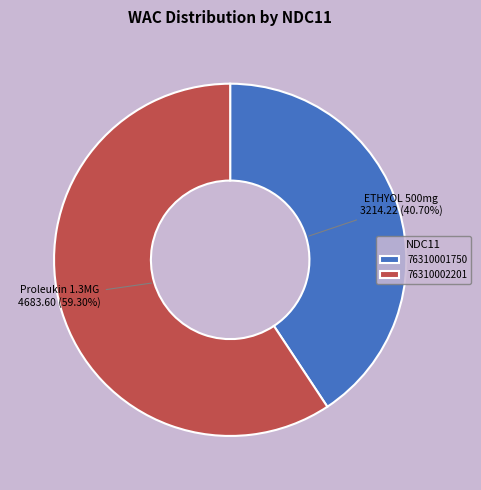

Between 76310001750 and 76310002201, which is larger?

76310002201